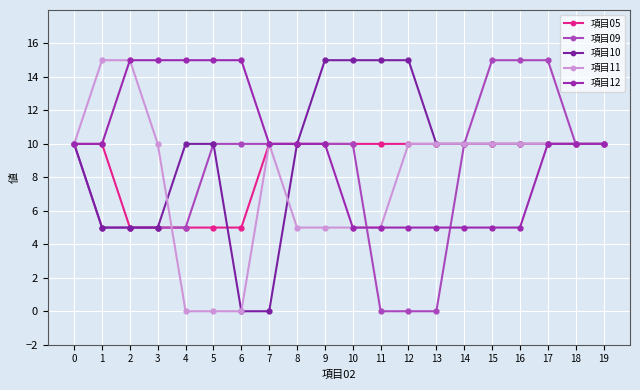

Is this an area chart (filled region under the line)?

No